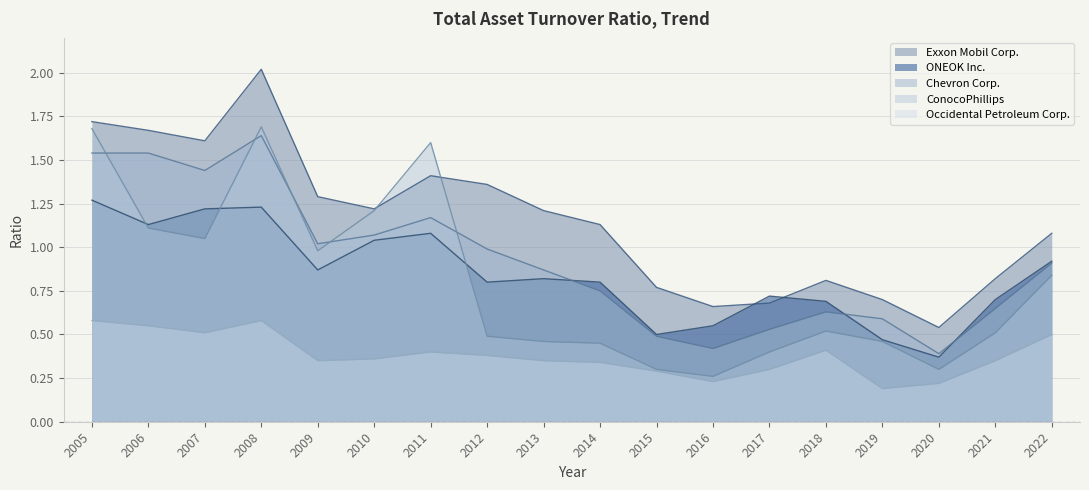

At 2017, list the series in order from largest to smallest.

ONEOK Inc., Exxon Mobil Corp., Chevron Corp., ConocoPhillips, Occidental Petroleum Corp.